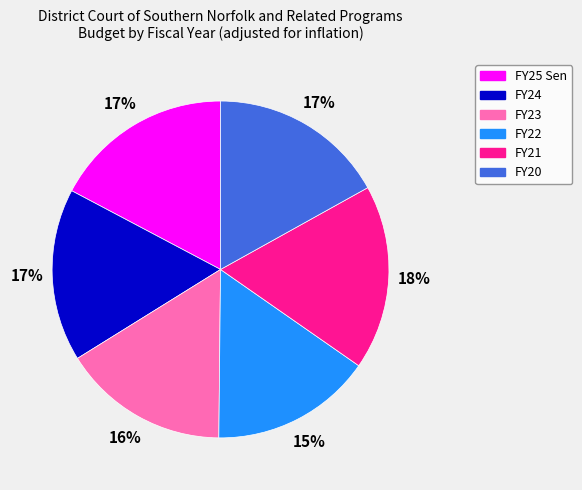

Count the number of slices in the pie.

6